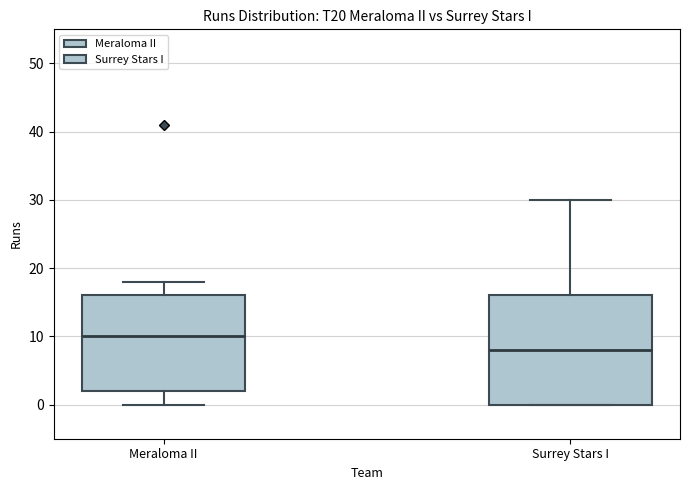

Reading left to right, read every box against the y-axis: the position of its median line, the range the box covers, and the ends of its whiskers. The values are not printed on the chart, so give them approximately, as read against the axis.

Meraloma II: median 10, box 2 to 16, whiskers 0 to 18
Surrey Stars I: median 8, box 0 to 16, whiskers 0 to 30